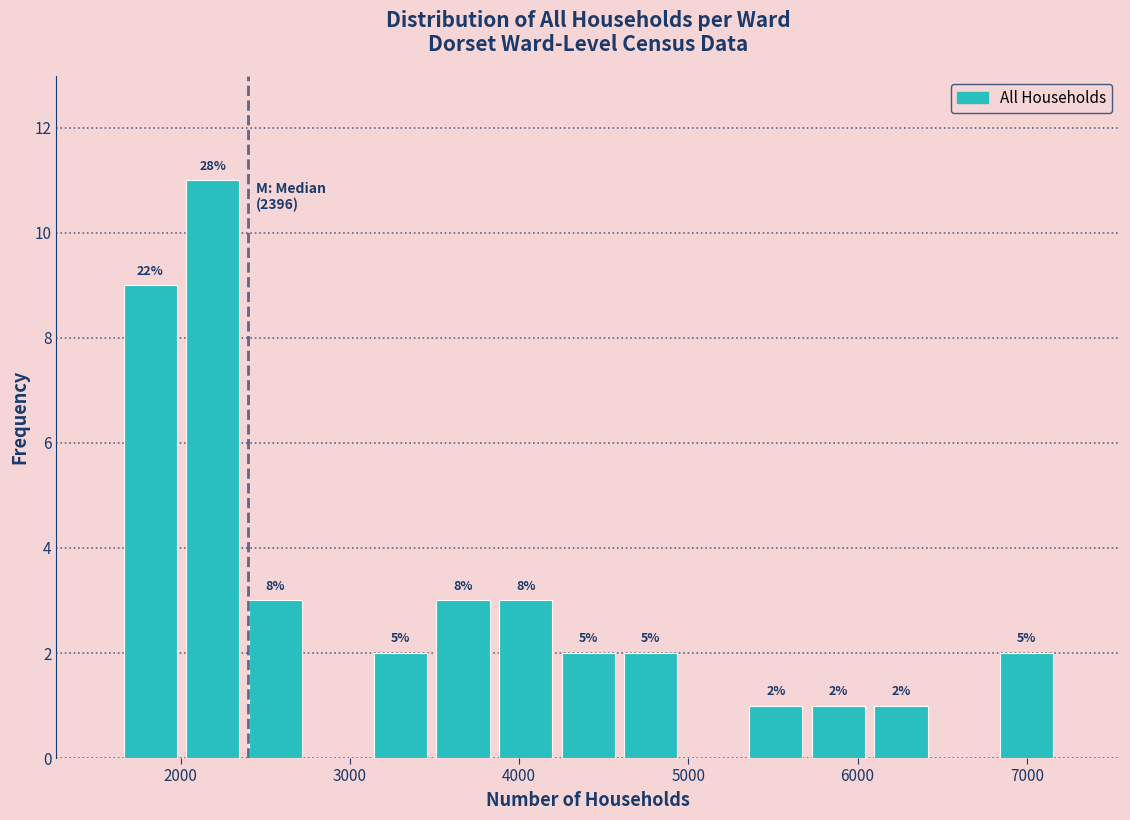

Read against the x-axis, roughly where is the centre of the tallest bar?

2200